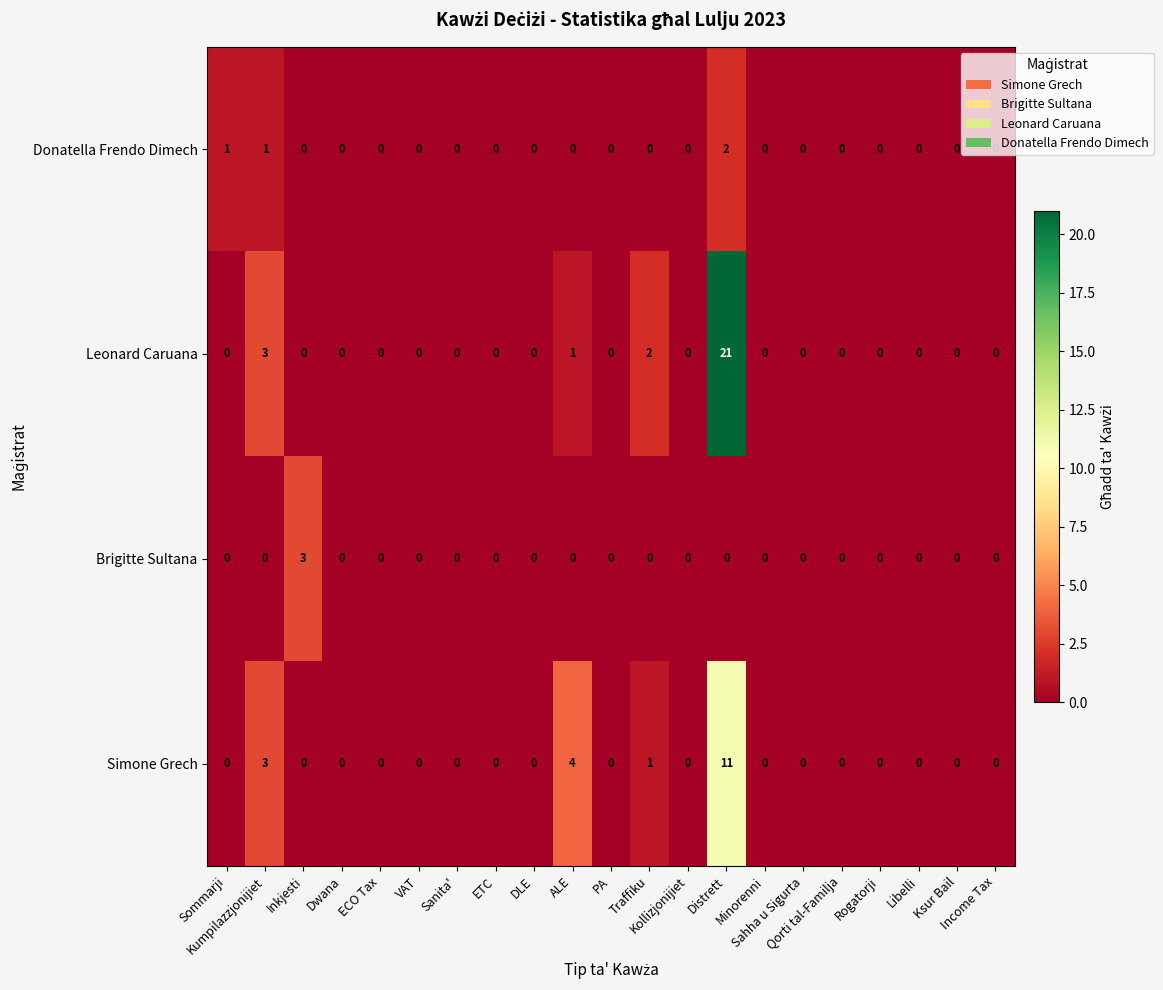

Which series has the largest total across all categories?

Leonard Caruana